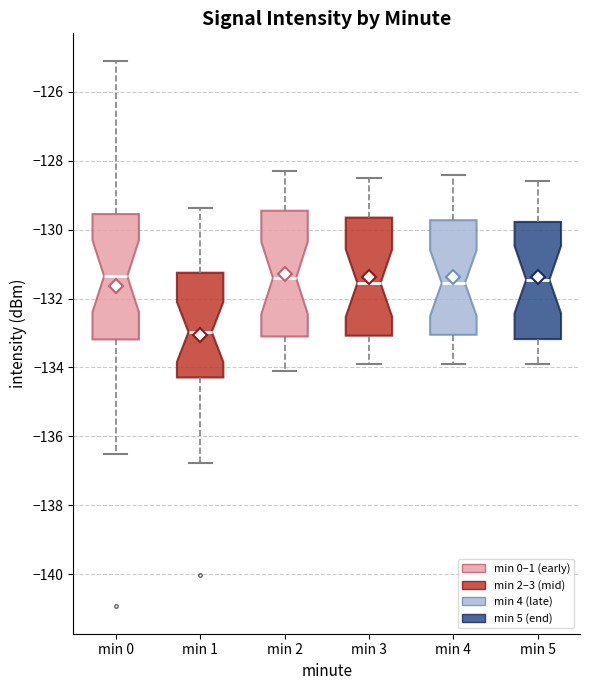

Reading left to right, read every box against the y-axis: the position of its median line, the range the box covers, and the ends of its whiskers. The values are not printed on the chart, so give them approximately, as read against the axis.

min 0: median -131.4, box -133.2 to -129.6, whiskers -136.6 to -125.0
min 1: median -133.0, box -134.2 to -131.2, whiskers -136.8 to -129.4
min 2: median -131.4, box -133.0 to -129.4, whiskers -134.0 to -128.2
min 3: median -131.6, box -133.0 to -129.6, whiskers -133.8 to -128.4
min 4: median -131.6, box -133.0 to -129.8, whiskers -133.8 to -128.4
min 5: median -131.4, box -133.2 to -129.8, whiskers -133.8 to -128.6